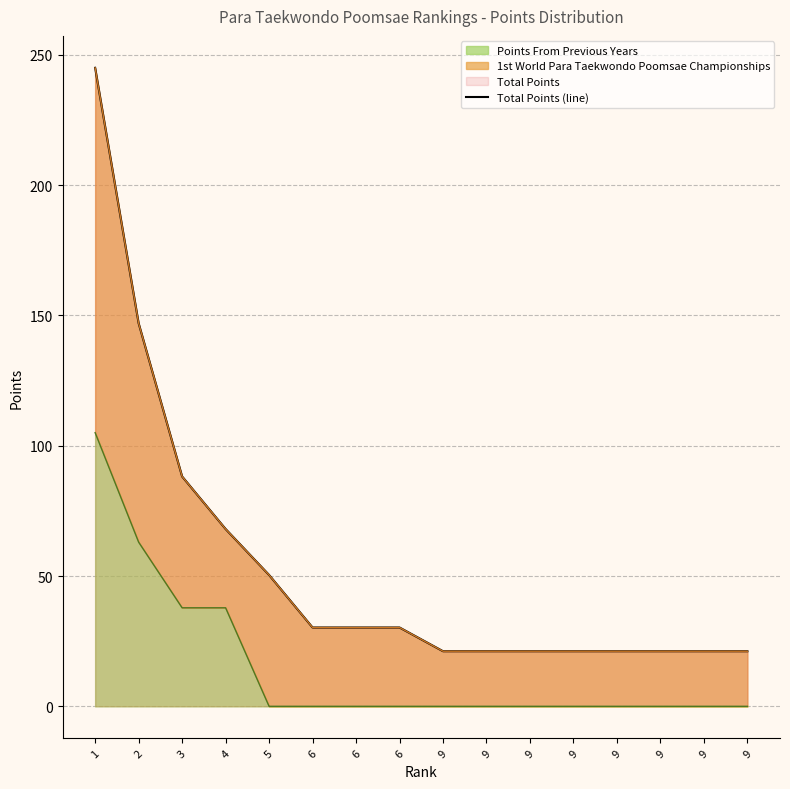

Reading left to right, extract all data points from this chart.

245.0	147.0	88.2	68.0	50.4	30.2	30.2	30.2	21.1	21.1	21.1	21.1	21.1	21.1	21.1	21.1